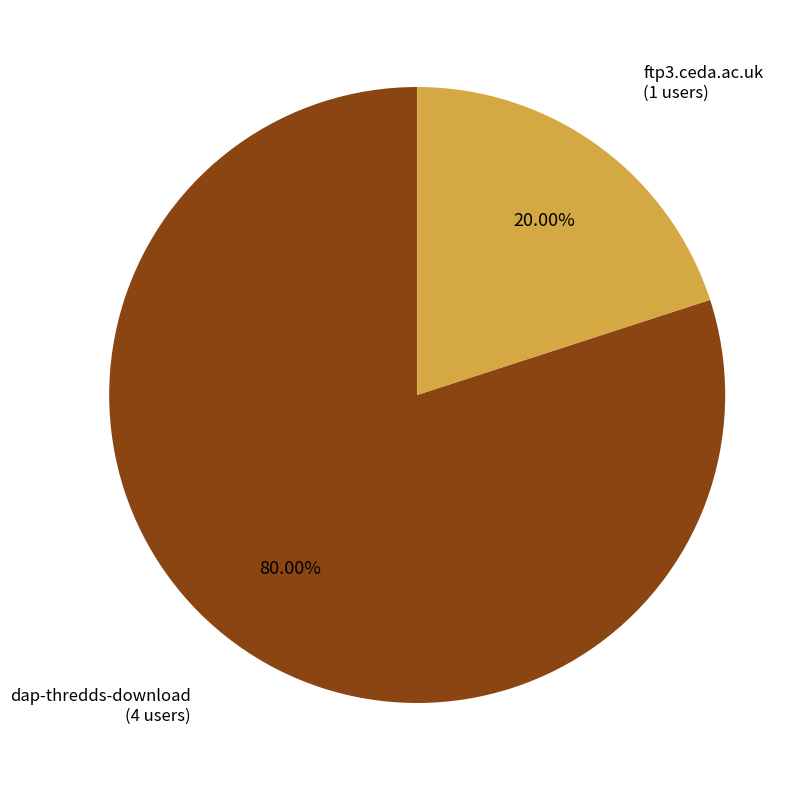

Count the number of slices in the pie.

2